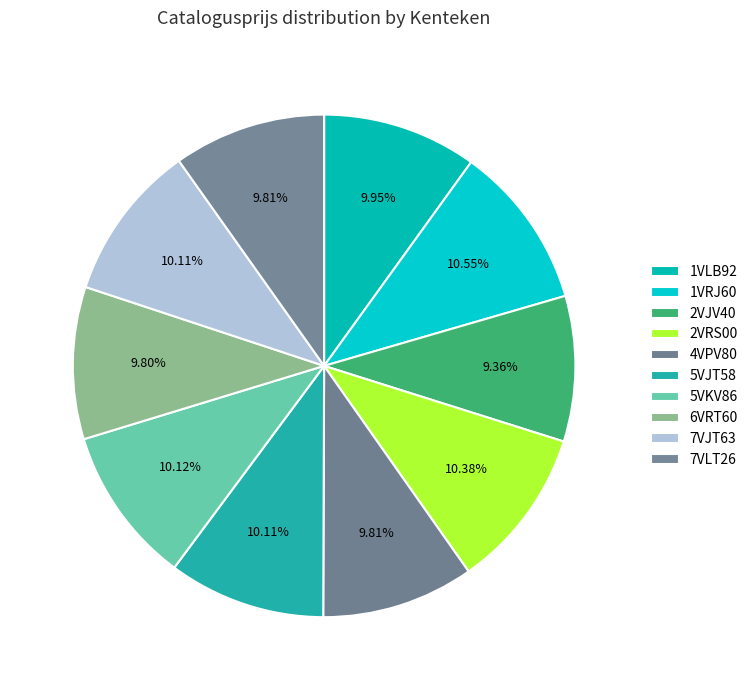

Rank the categories by value from highest to lowest.

1VRJ60, 2VRS00, 5VKV86, 5VJT58, 7VJT63, 1VLB92, 4VPV80, 7VLT26, 6VRT60, 2VJV40